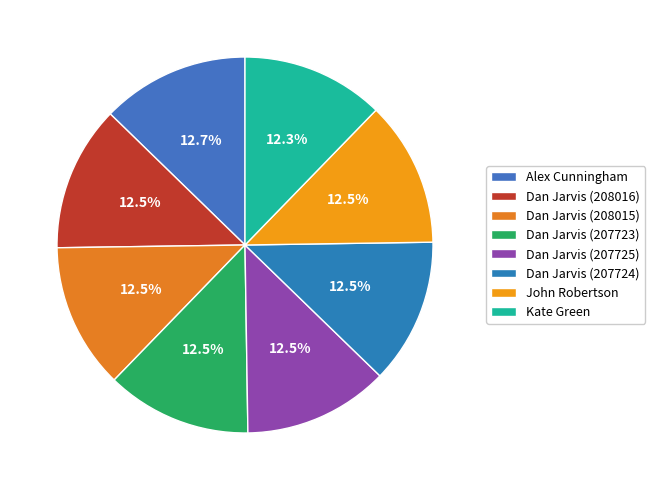

What is the smallest slice in the pie chart?

Kate Green